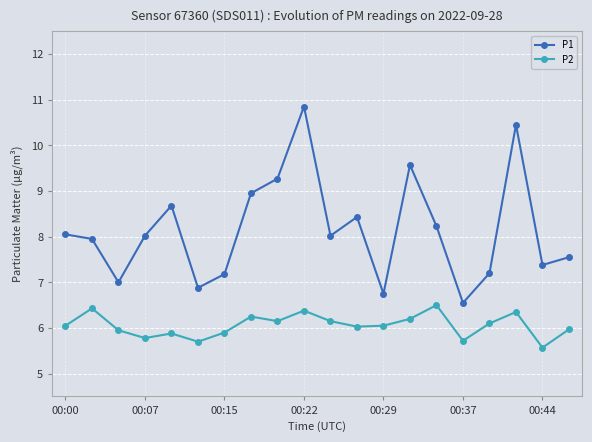

What are all the series names shown in the legend?

P1, P2